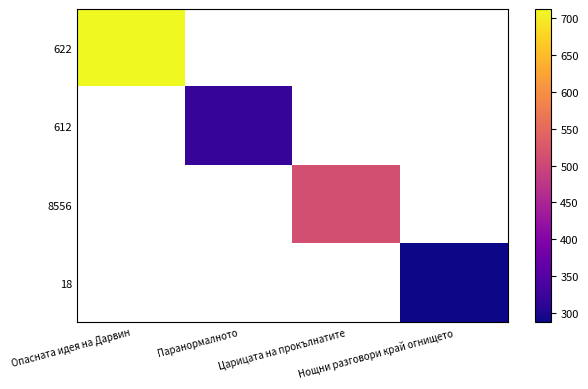

Rank the categories by 622 value from highest to lowest.

Опасната идея на Дарвин, Паранормалното, Царицата на прокълнатите, Нощни разговори край огнището